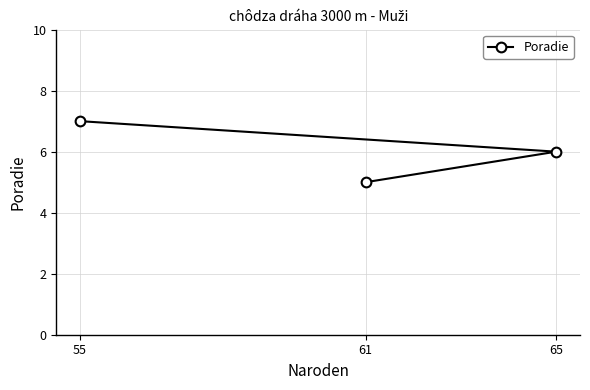

What is the minimum value shown in the chart?

5